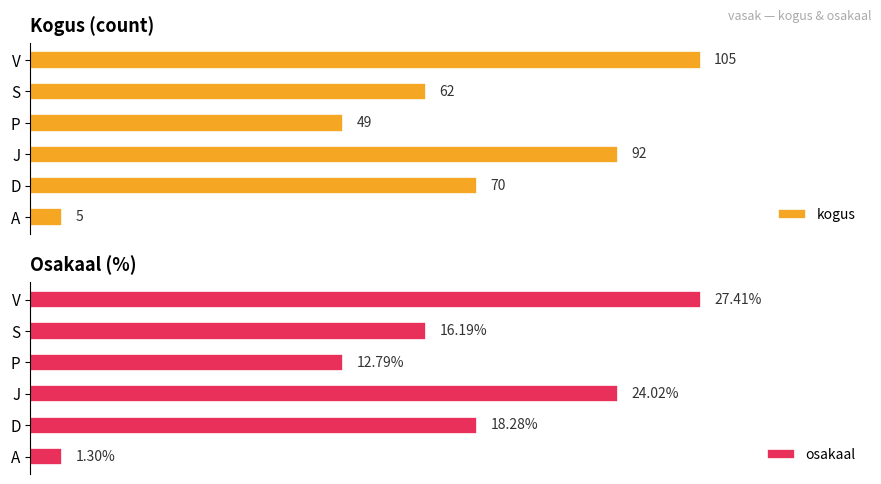

How many values in the osakaal series are below 18?

3